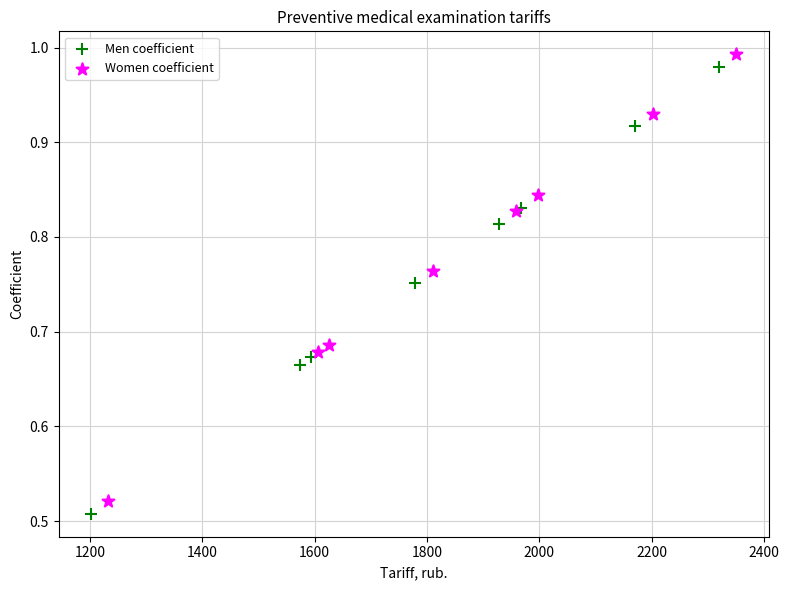

What are all the series names shown in the legend?

Men coefficient, Women coefficient